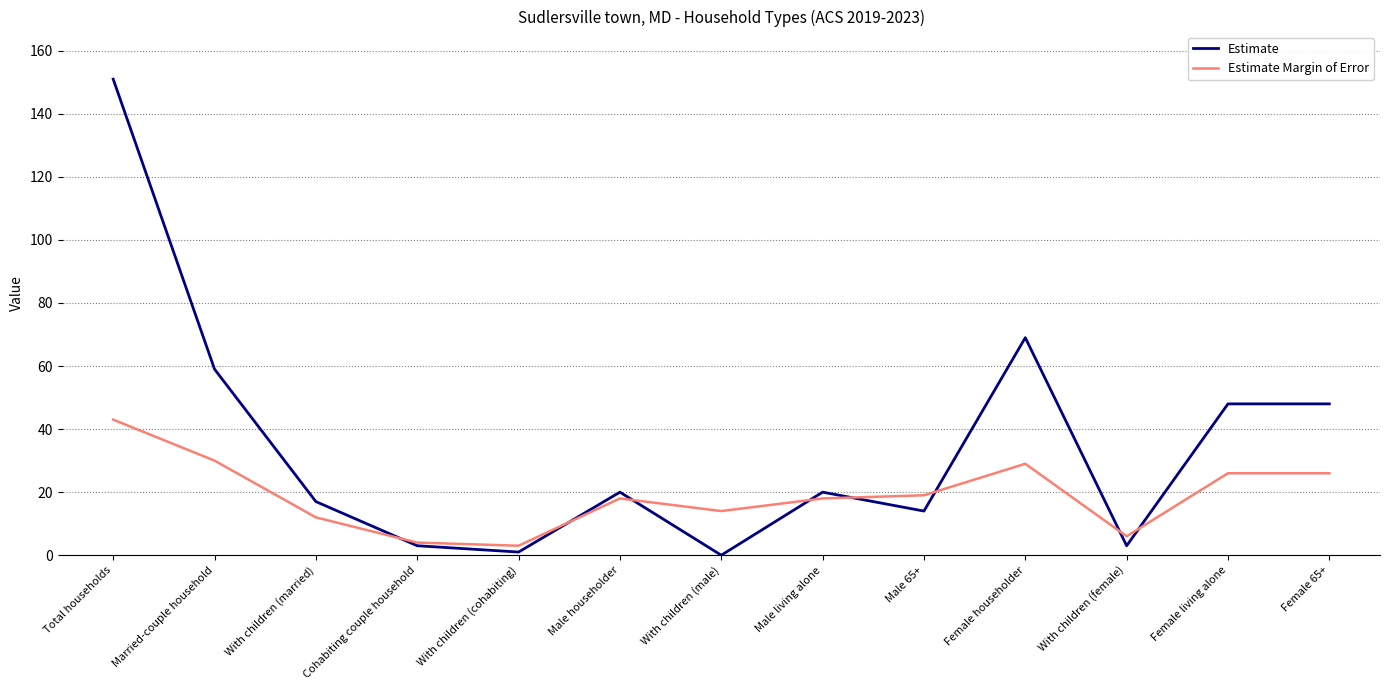

What is the total value across all series at Cohabiting couple household?

7